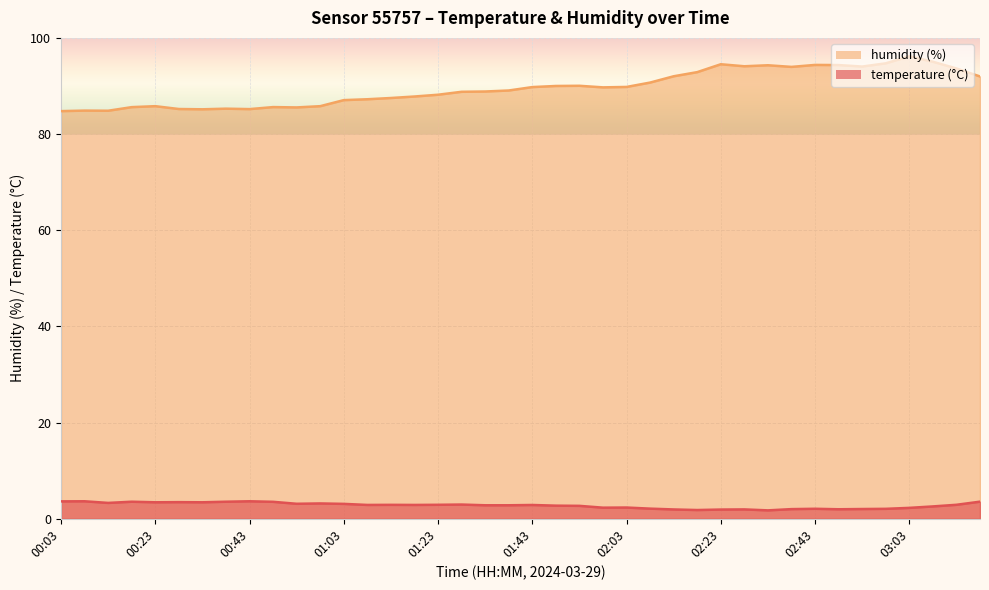

At which category does temperature reach its first local valley?

00:13